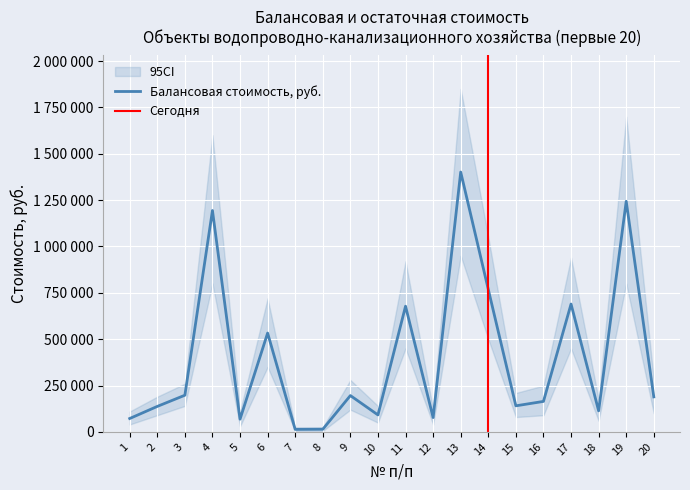

List the labels in order of value, smallest first.

7, 8, 5, 1, 12, 10, 18, 2, 15, 16, 20, 9, 3, 6, 11, 17, 14, 4, 19, 13